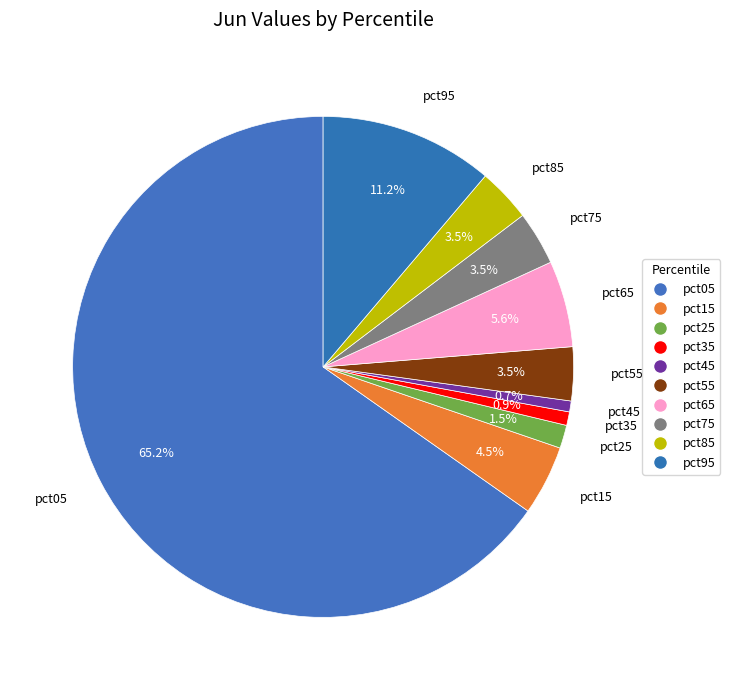

Count the number of slices in the pie.

10